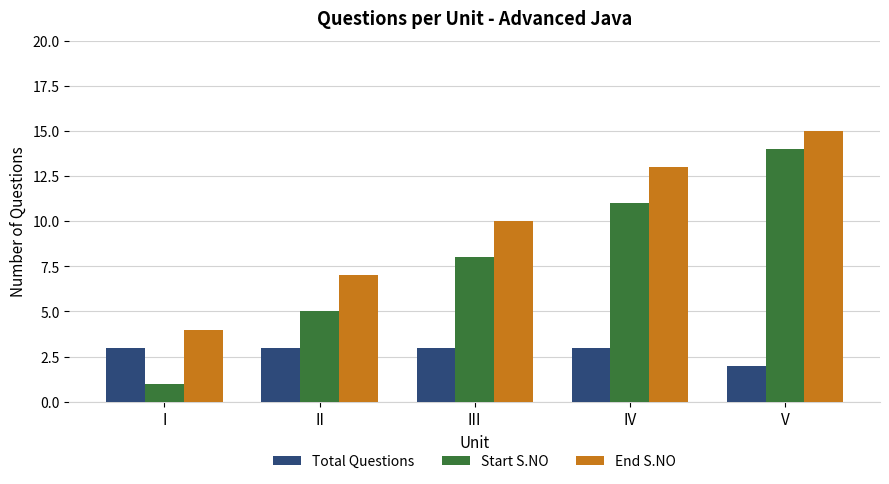

At which label does End S.NO reach its minimum?

I